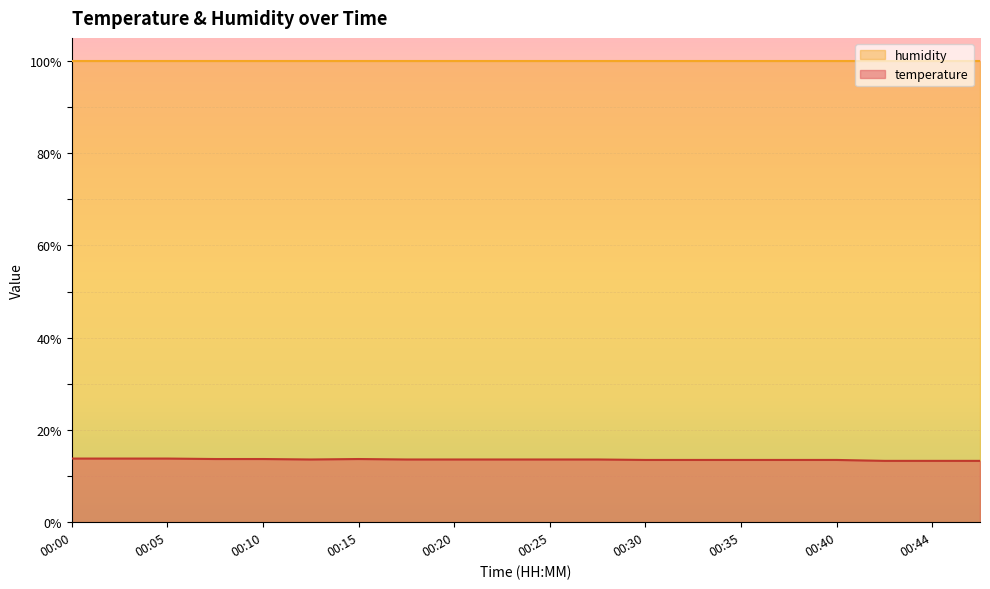

Rank the categories by value from lowest to highest.

00:42, 00:44, 00:47, 00:30, 00:32, 00:35, 00:37, 00:40, 00:12, 00:17, 00:20, 00:22, 00:25, 00:27, 00:07, 00:10, 00:15, 00:00, 00:02, 00:05